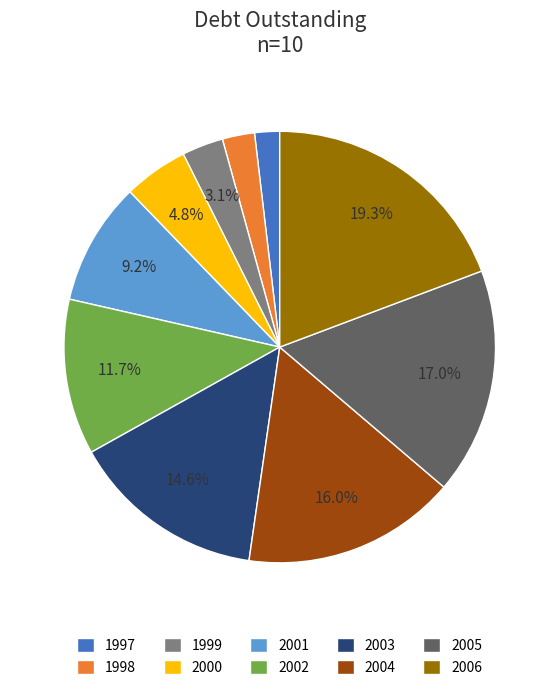

Which slice is the smallest?

1997